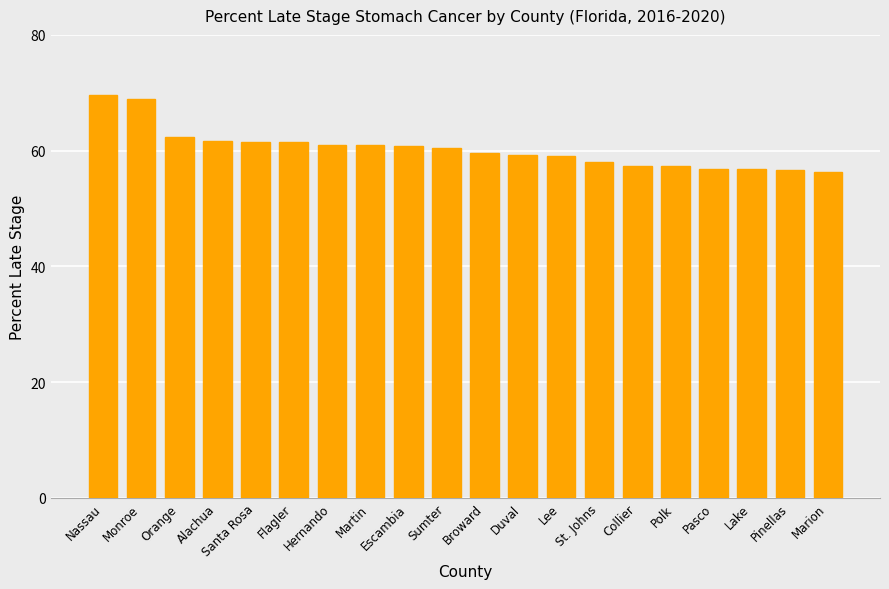

What is the difference between the maximum and minimum values?

13.3